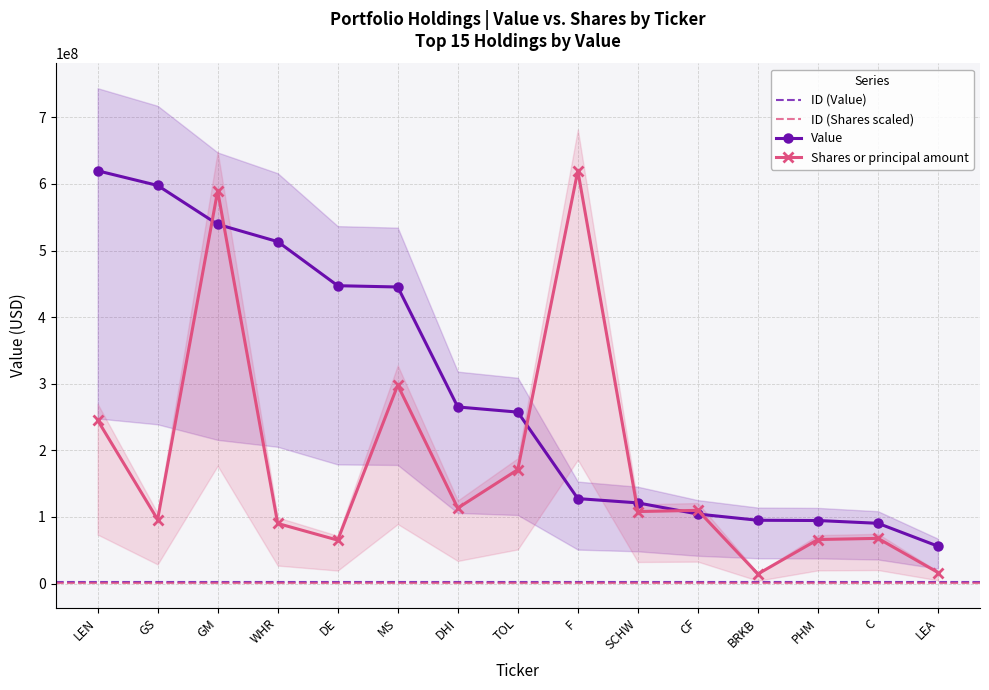

What is the lowest value of the Shares or principal amount series?

14445795.4